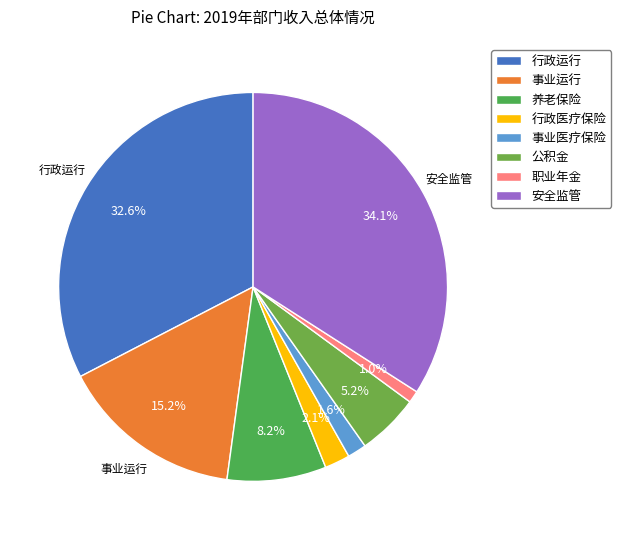

Rank the categories by value from lowest to highest.

职业年金, 事业医疗保险, 行政医疗保险, 公积金, 养老保险, 事业运行, 行政运行, 安全监管